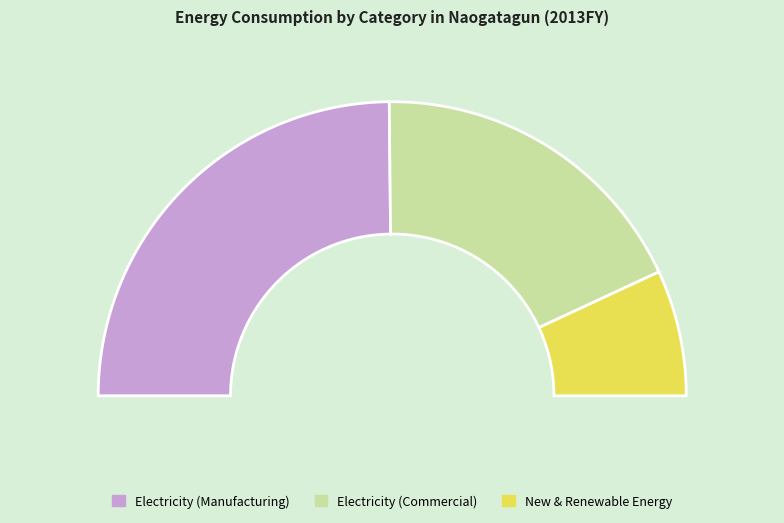

How many segments does this pie chart have?

3